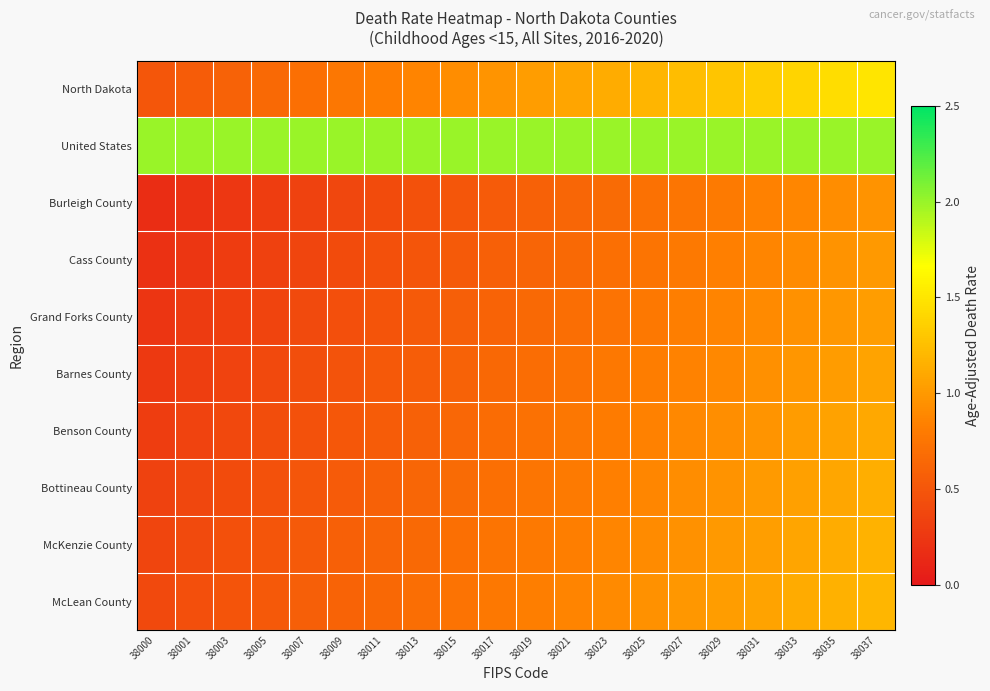

Between 38011 and 38019, which series saw the biggest shift?

North Dakota